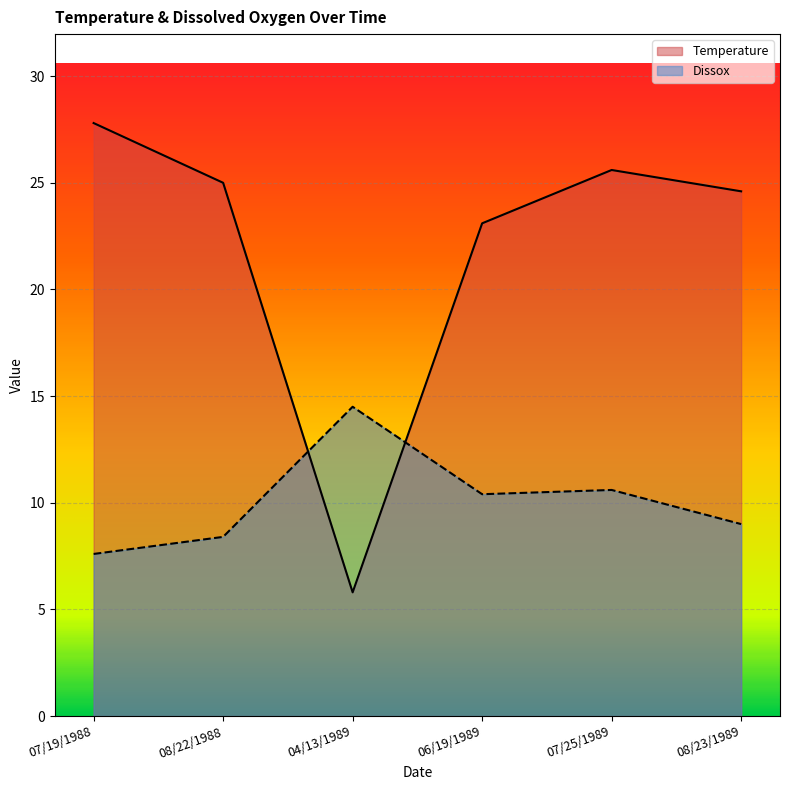

How many lines are shown in the chart?

2